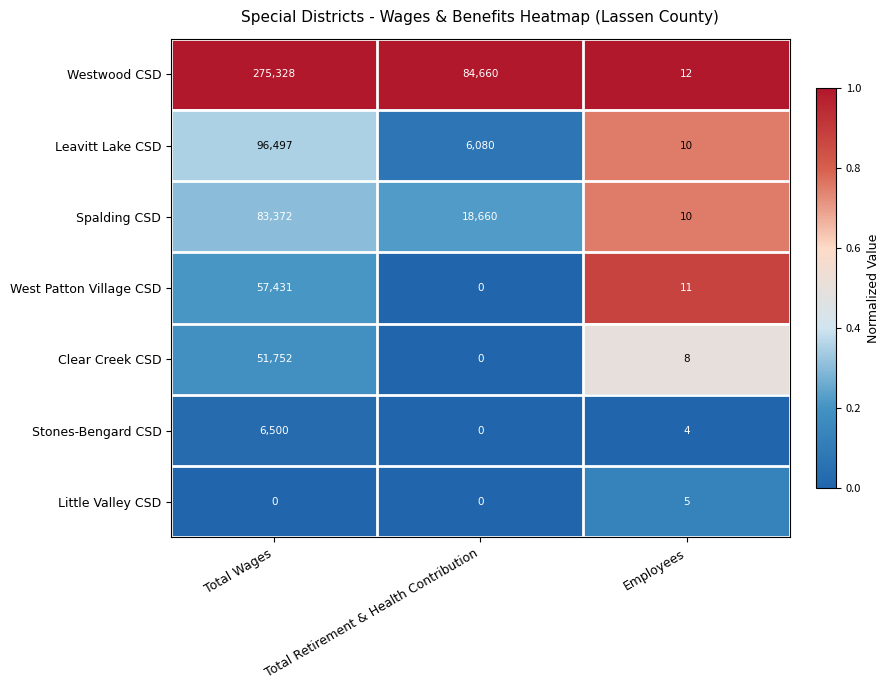

At which label does Leavitt Lake CSD reach its peak?

Total Wages